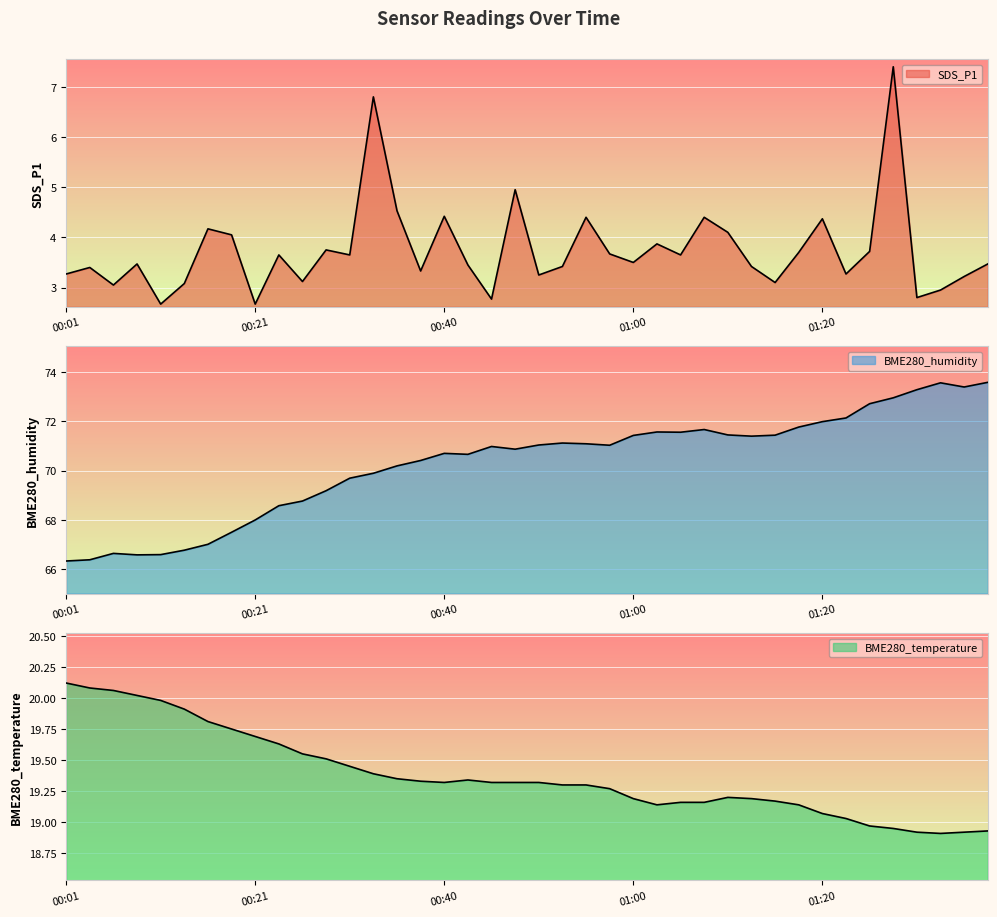

Rank the series by their average value, from lowest to highest.

SDS_P1, BME280_temperature, BME280_humidity